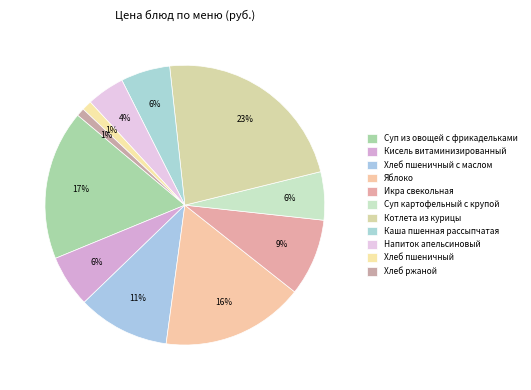

Combined, do Икра свекольная and Кисель витаминизированный account for over 50%?

No